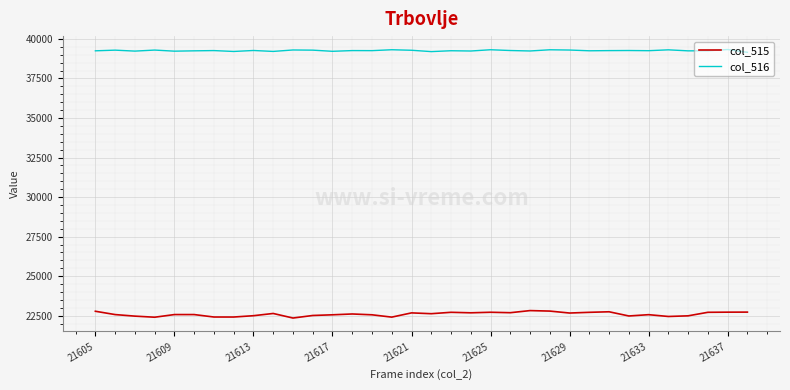

List the series in order of their peak value, lowest first.

col_515, col_516